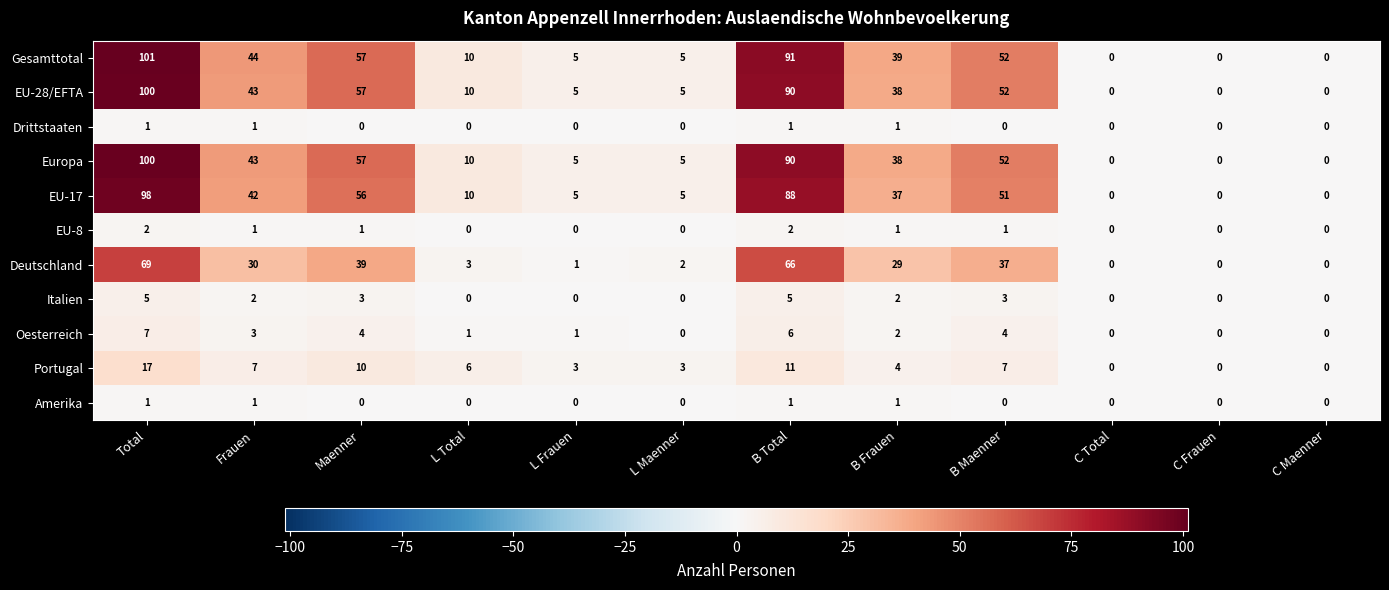

Which label corresponds to the largest value in the chart?

Total